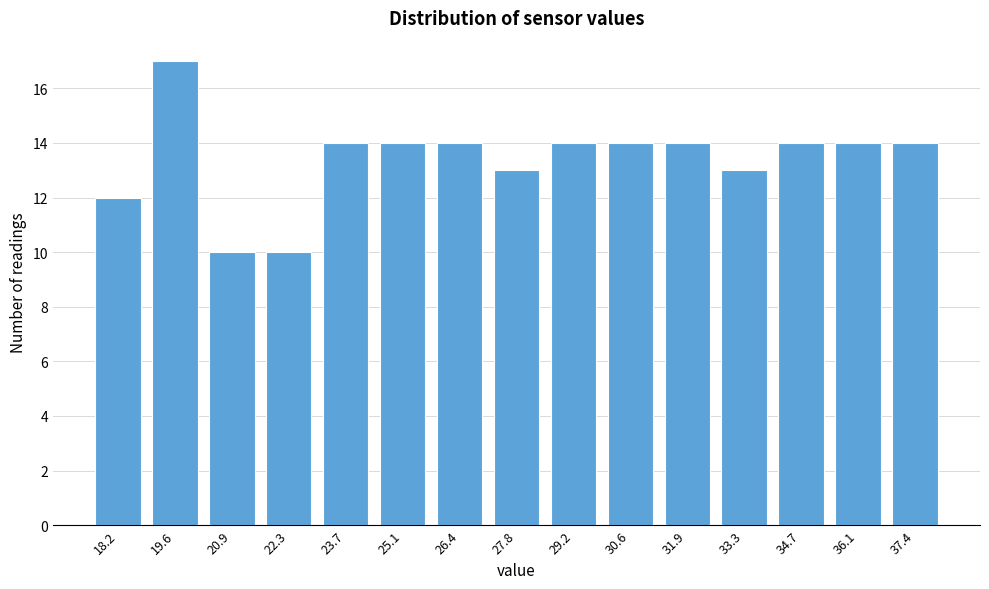

Reading right to left, what are all the values shown in this chart?

14	14	14	13	14	14	14	13	14	14	14	10	10	17	12